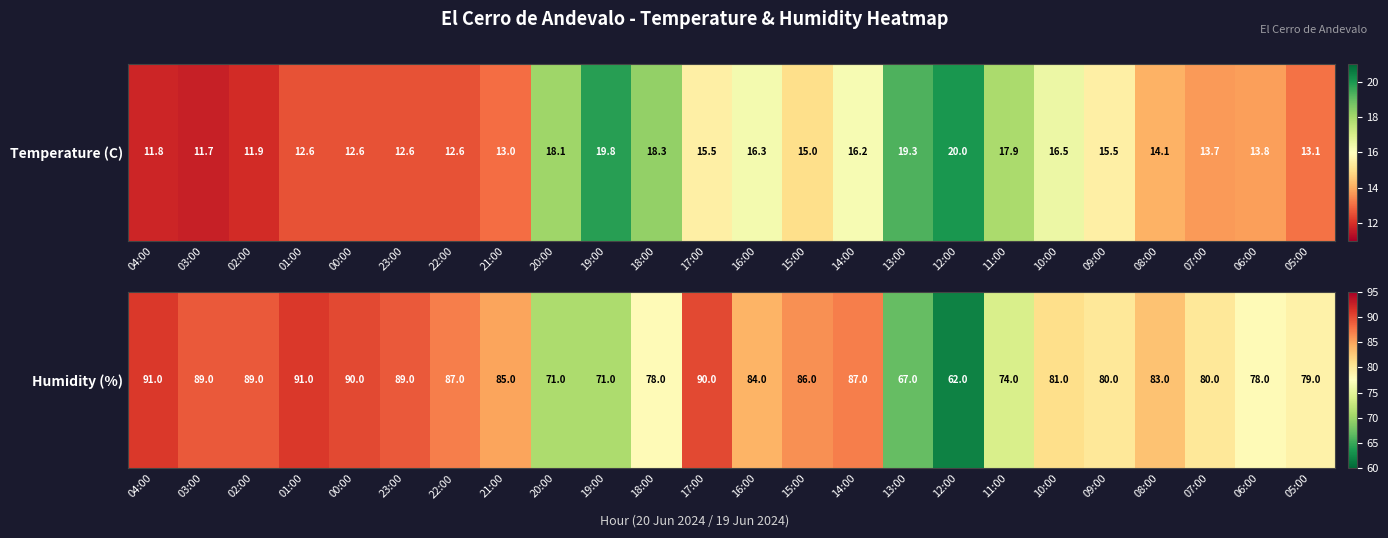

List the labels in order of value, smallest first.

12:00, 13:00, 20:00, 19:00, 11:00, 18:00, 06:00, 05:00, 09:00, 07:00, 10:00, 08:00, 16:00, 21:00, 15:00, 22:00, 14:00, 03:00, 02:00, 23:00, 00:00, 17:00, 04:00, 01:00